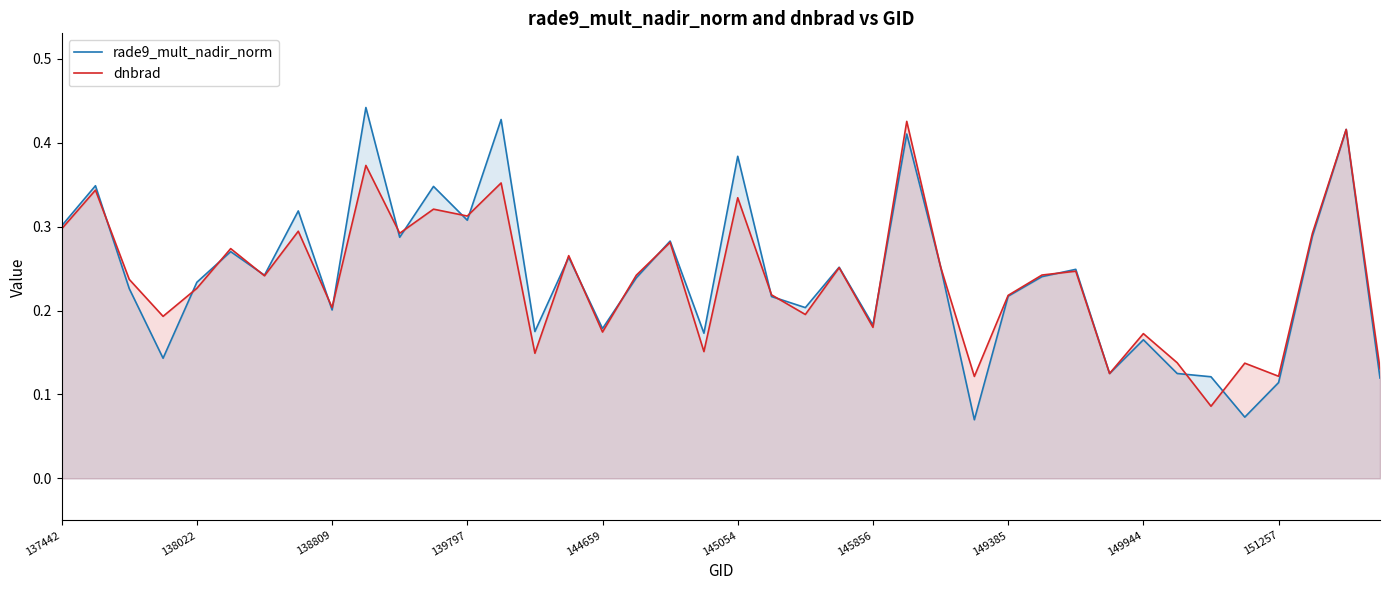

The dnbrad series shows 0.1 at 18. True or false?

False